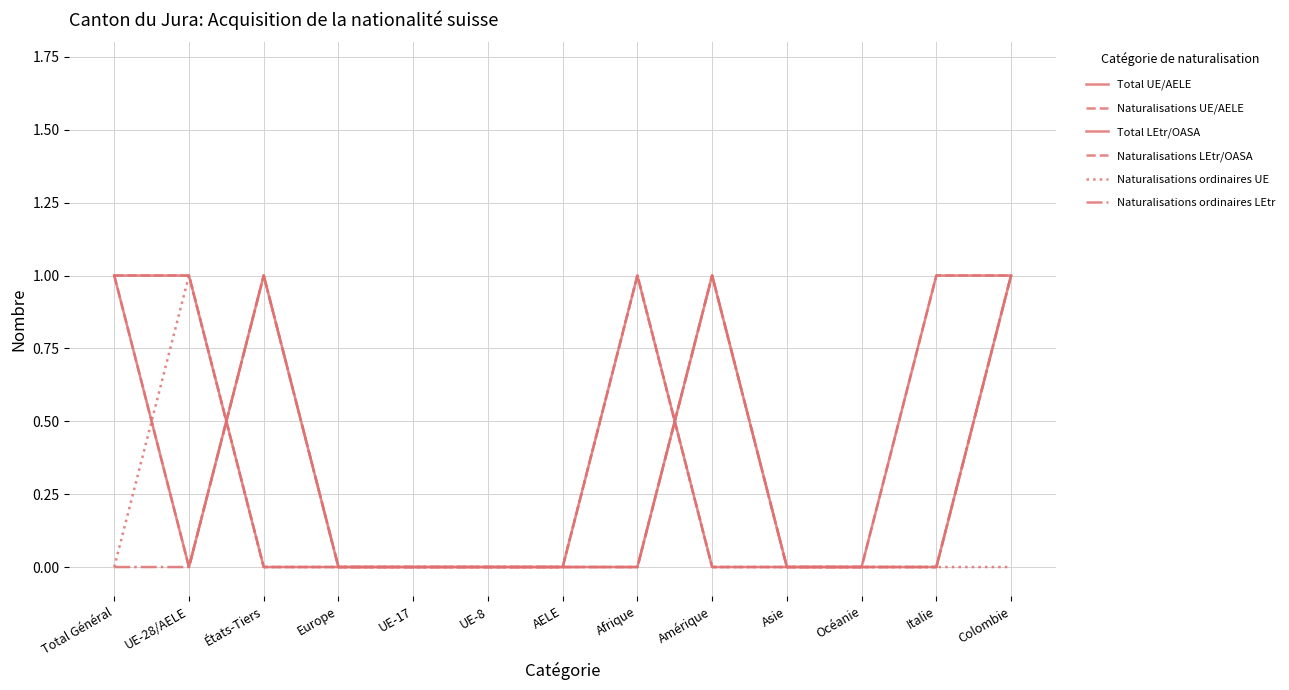

What is the value of the Total LEtr/OASA point at the 13th from the left?

1